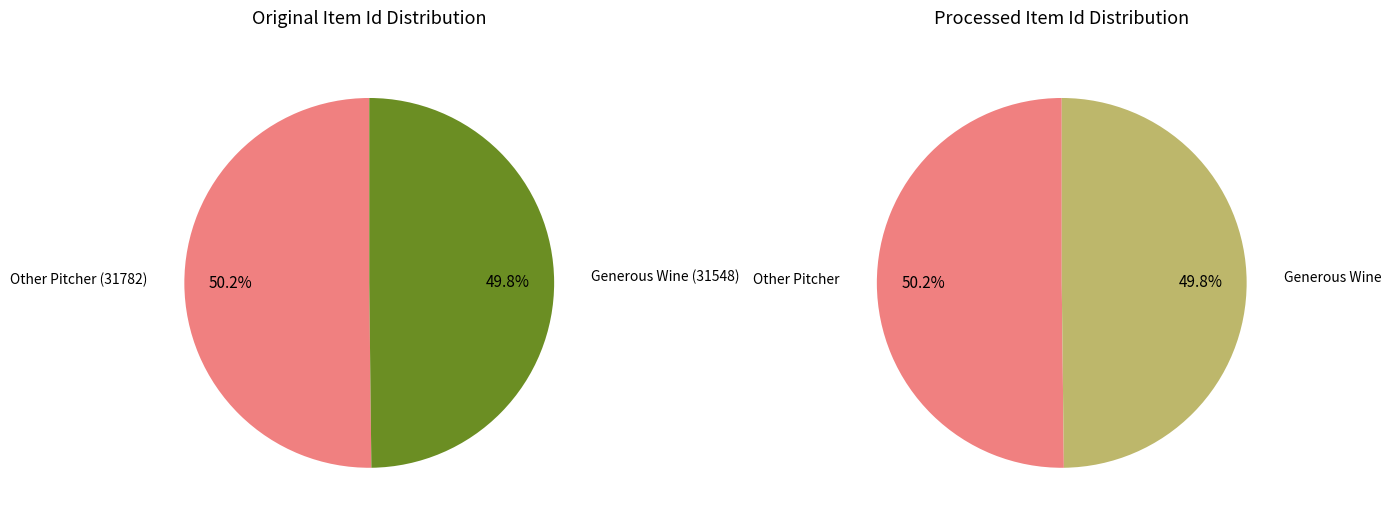

Does Other Pitcher (31782) represent more than half of the total?

Yes